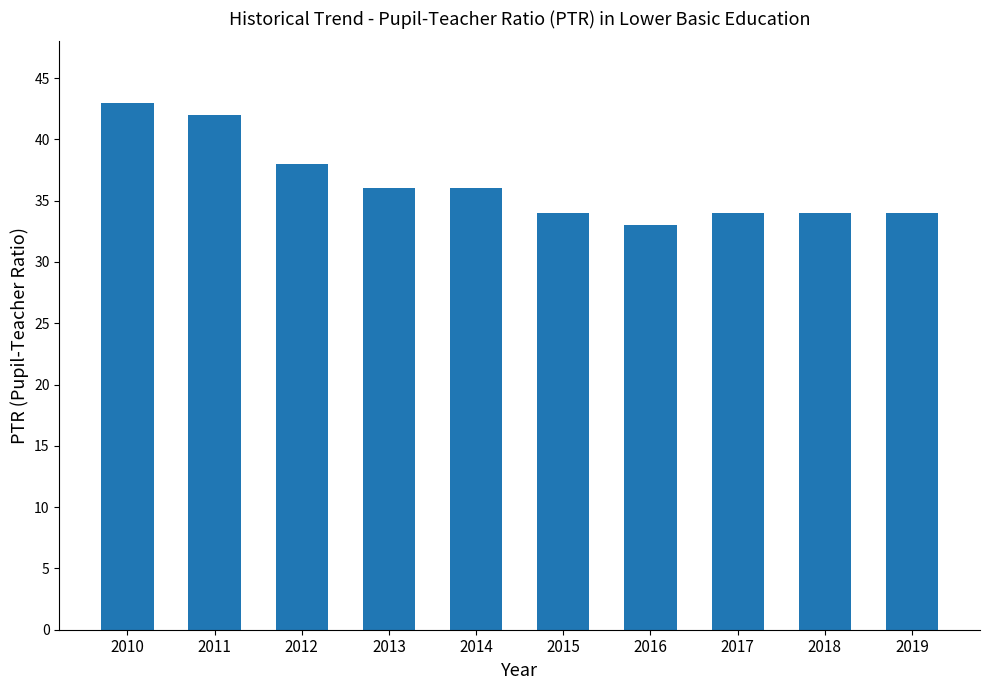

The value at 2016 is 33. True or false?

True